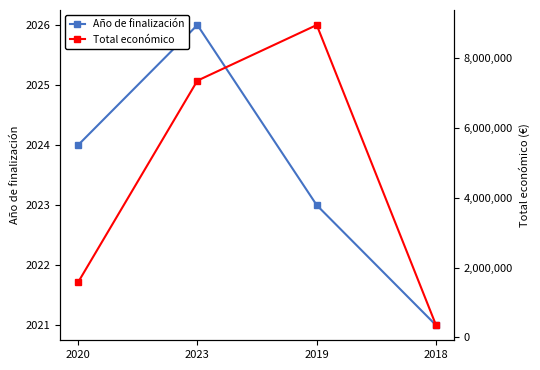

Rank the series at 2023 from lowest to highest value.

Año de finalización, Total económico